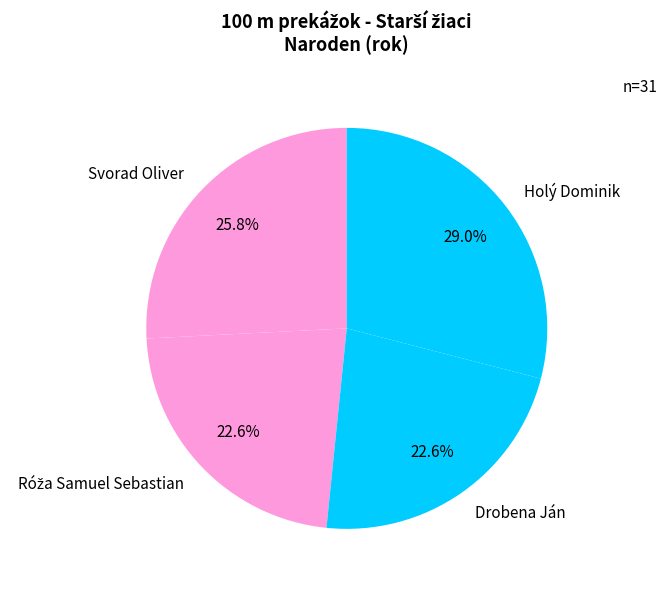

Which slice is the largest?

Holý Dominik